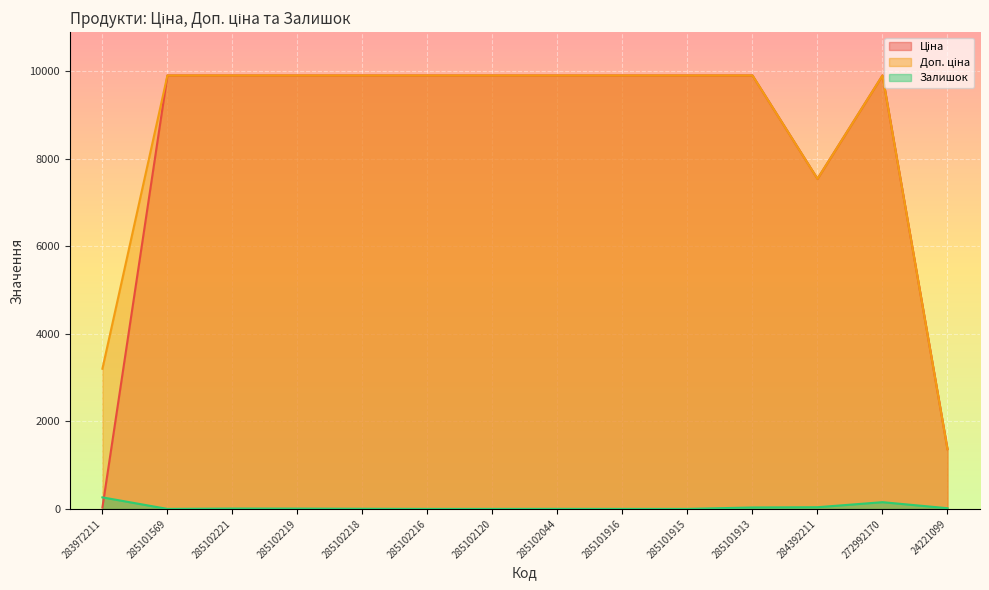

Reading right to left, what are all the values shown in this chart?

Ціна: 1366.3	9908.5	7545.9	9908.5	9908.5	9908.5	9908.5	9908.5	9908.5	9908.5	9908.5	9908.5	9908.5	32.0
Доп. ціна: 1366.0	9908.5	7545.9	9908.5	9908.5	9908.5	9908.5	9908.5	9908.5	9908.5	9908.5	9908.5	9908.5	3205.0
Залишок: 16.0	154.0	39.0	33.0	0.0	0.0	1.0	0.0	0.0	3.0	7.0	8.0	0.0	264.0